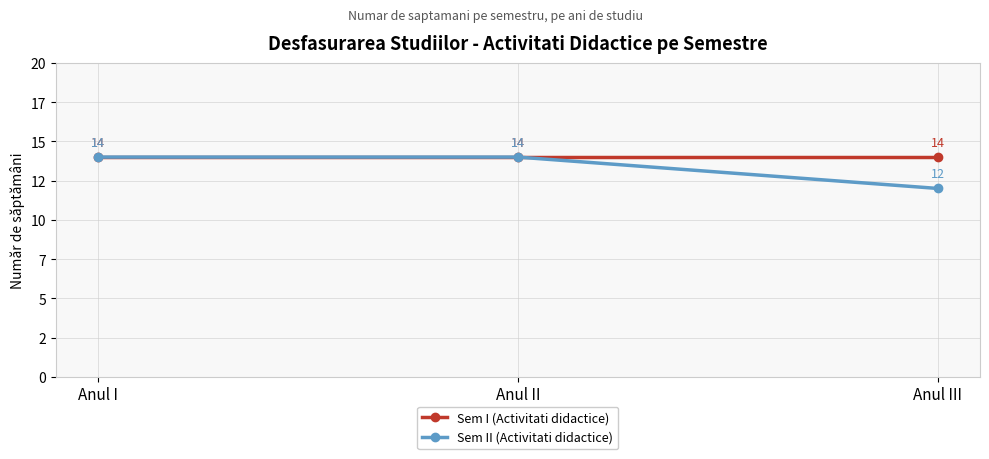

Is the value of Sem II (Activitati didactice) at Anul II greater than the value of Sem I (Activitati didactice) at Anul II?

No